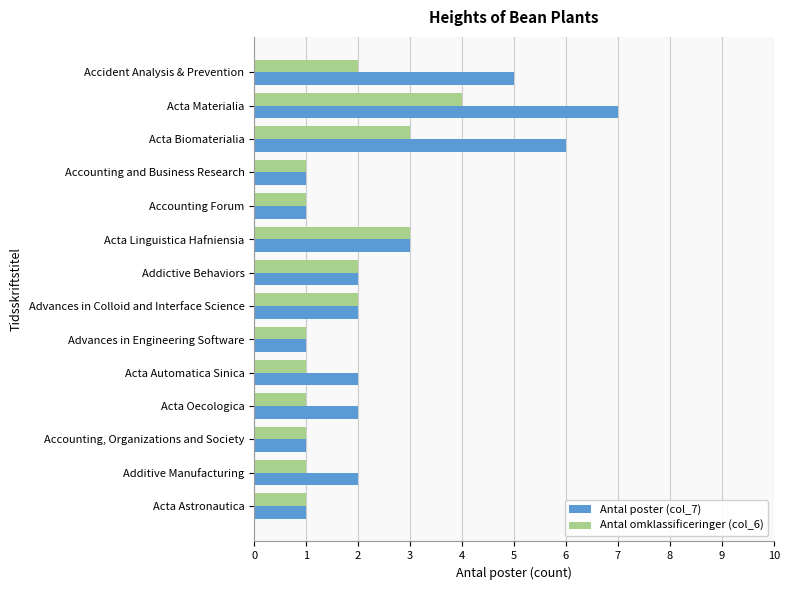

Which series has the largest total across all categories?

Antal poster (col_7)